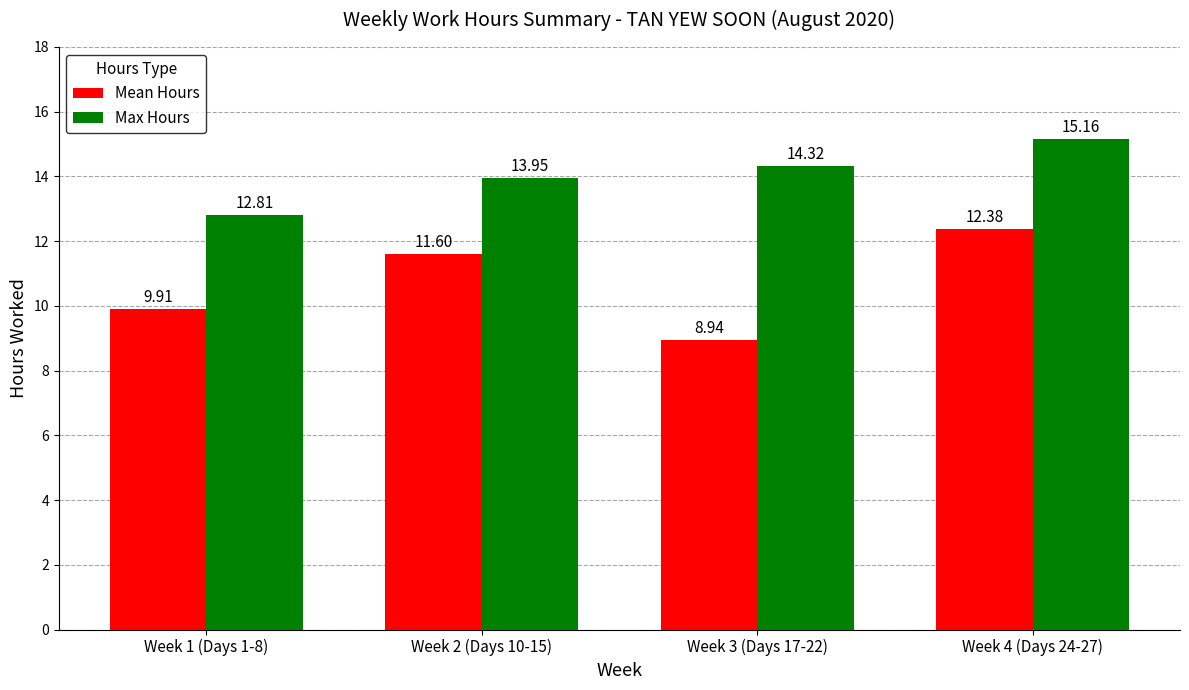

How many data points in Mean Hours are above 11?

2